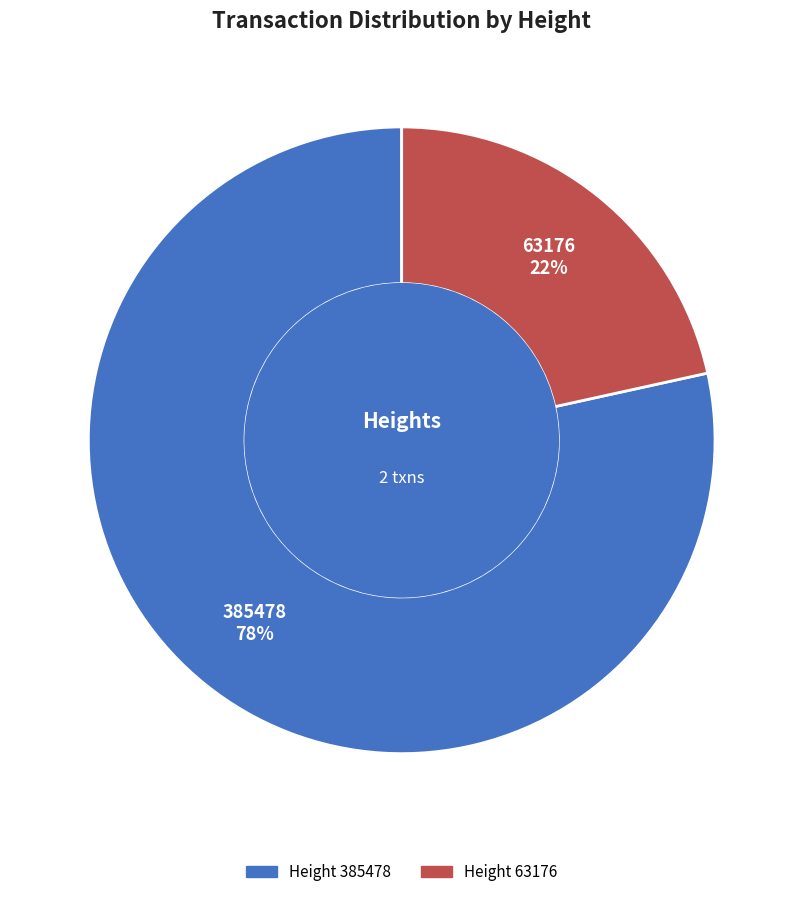

Is there any slice that represents more than half of the pie?

Yes